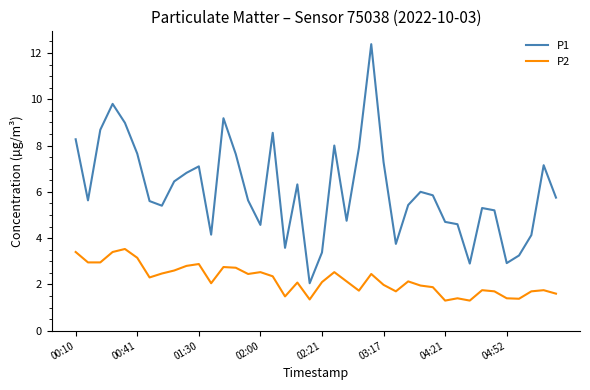

True or false: P2 and P1 intersect in this chart.

False